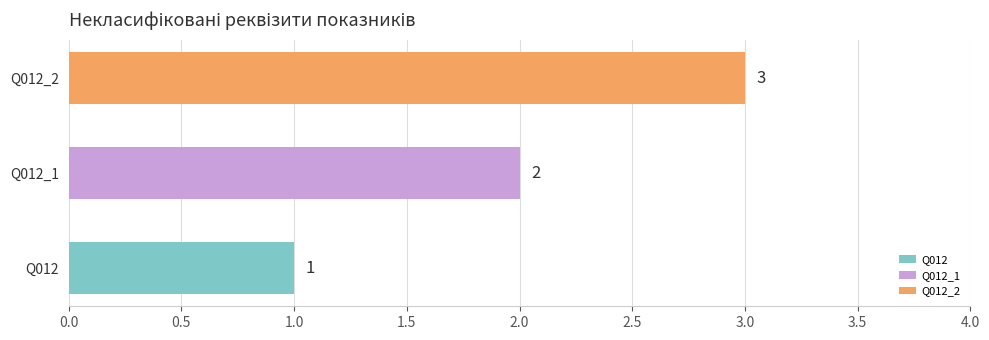

What is the difference between the maximum and minimum values?

2